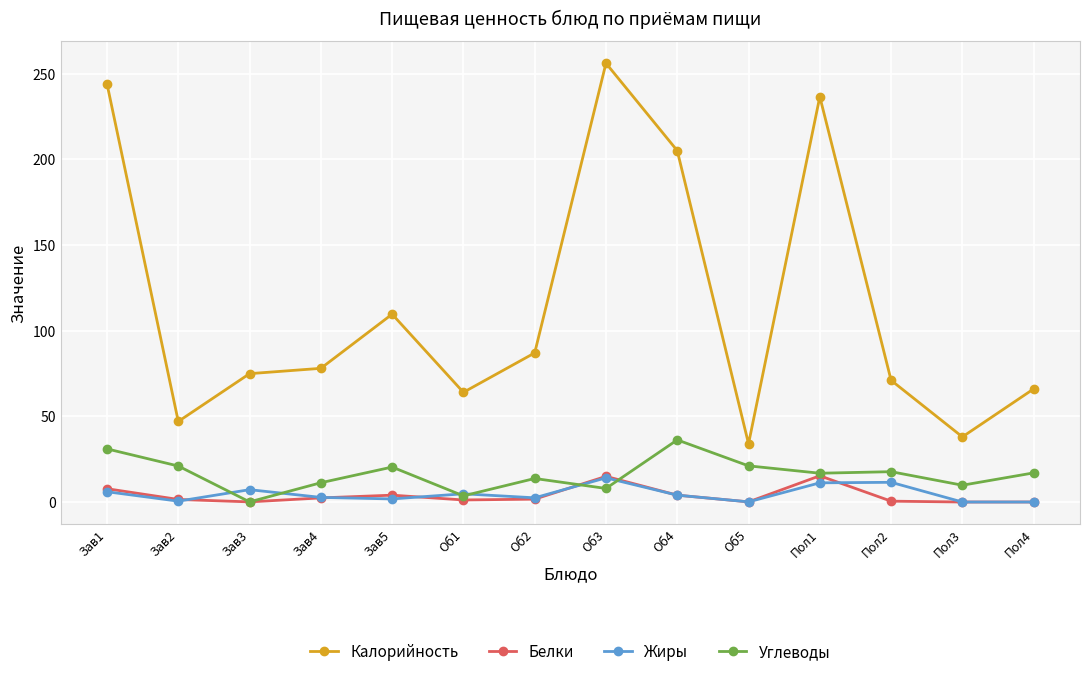

What is the label of the 10th point from the right?

Зав5